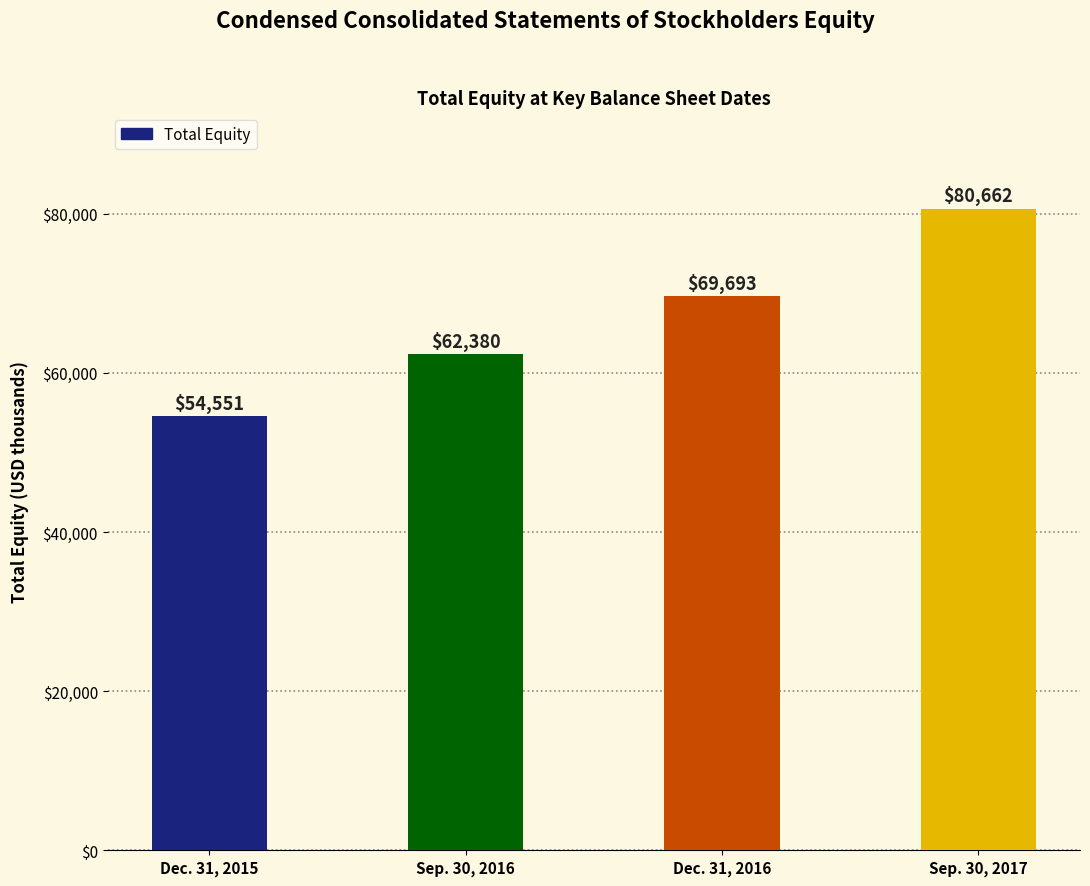

What is the label of the 3rd bar from the right?

Sep. 30, 2016